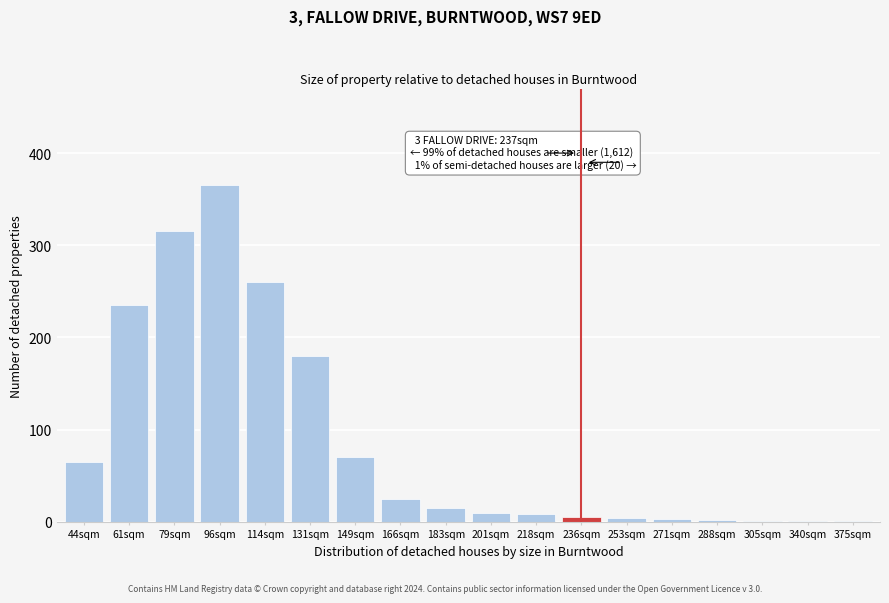

What is the sum of the values at 166sqm and 79sqm?

340